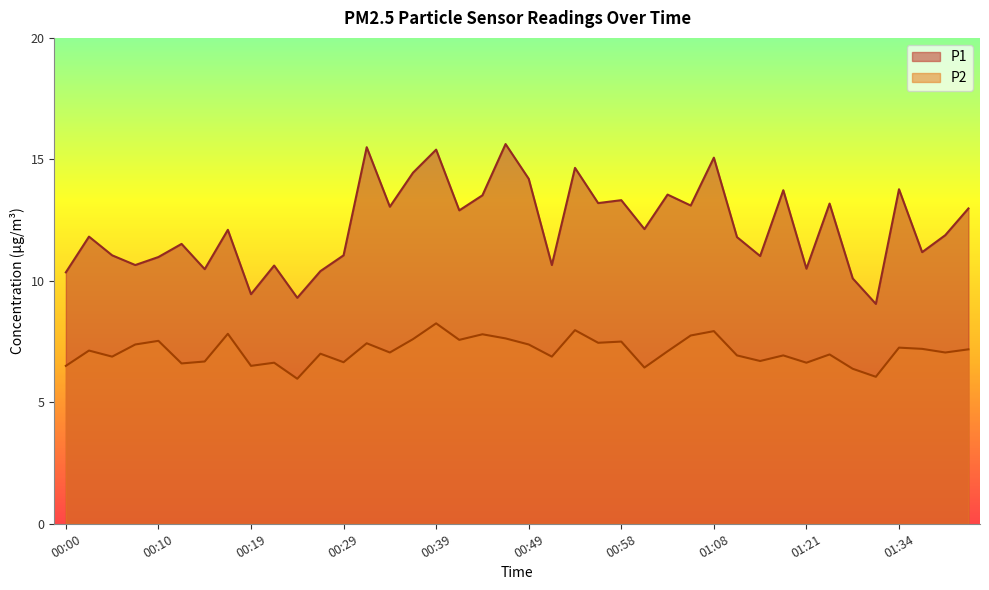

Which series changed the most between 00:05 and 01:06?

P1